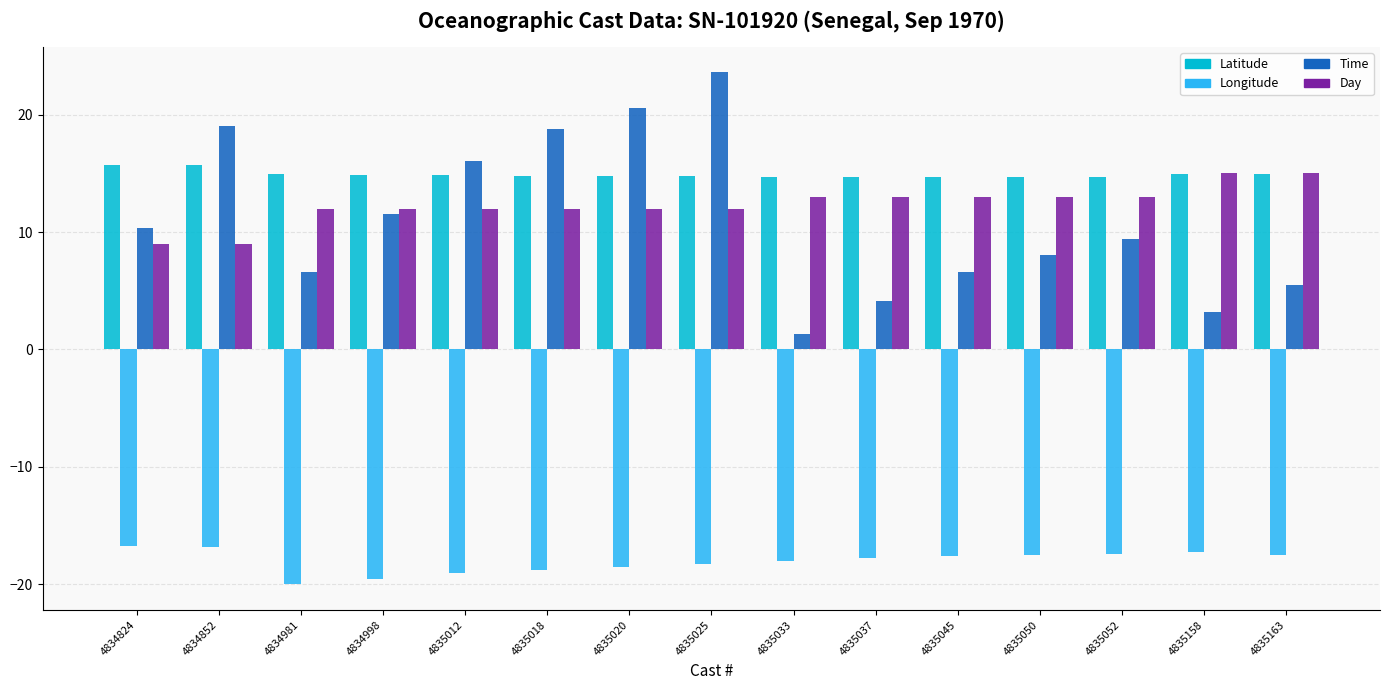

Which series has the largest total across all categories?

Latitude